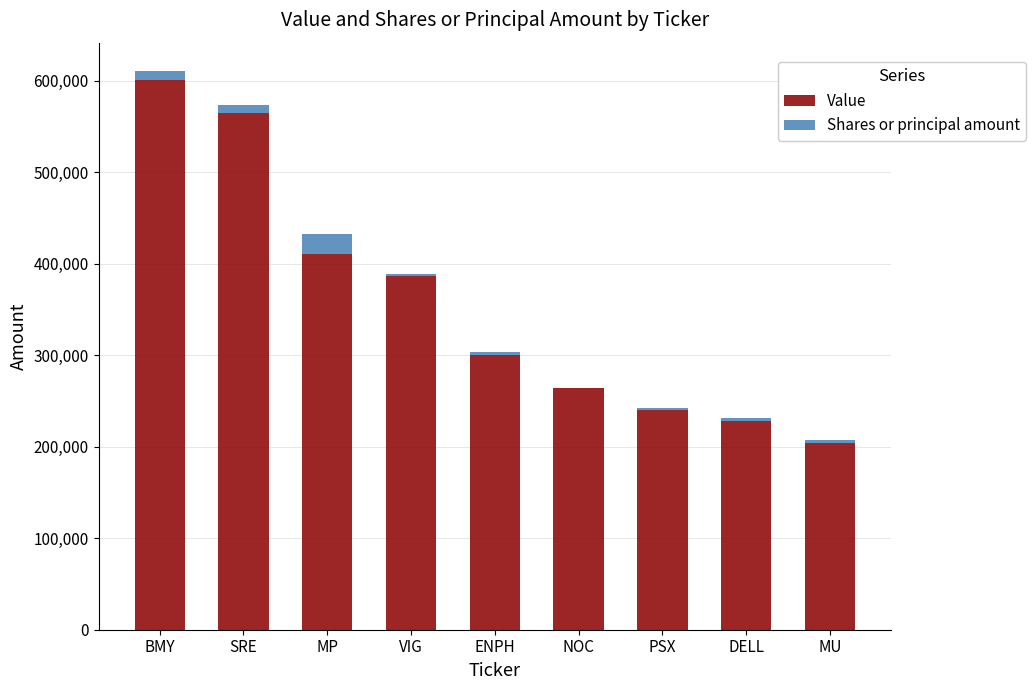

Are the bars grouped side by side (vs. stacked)?

No